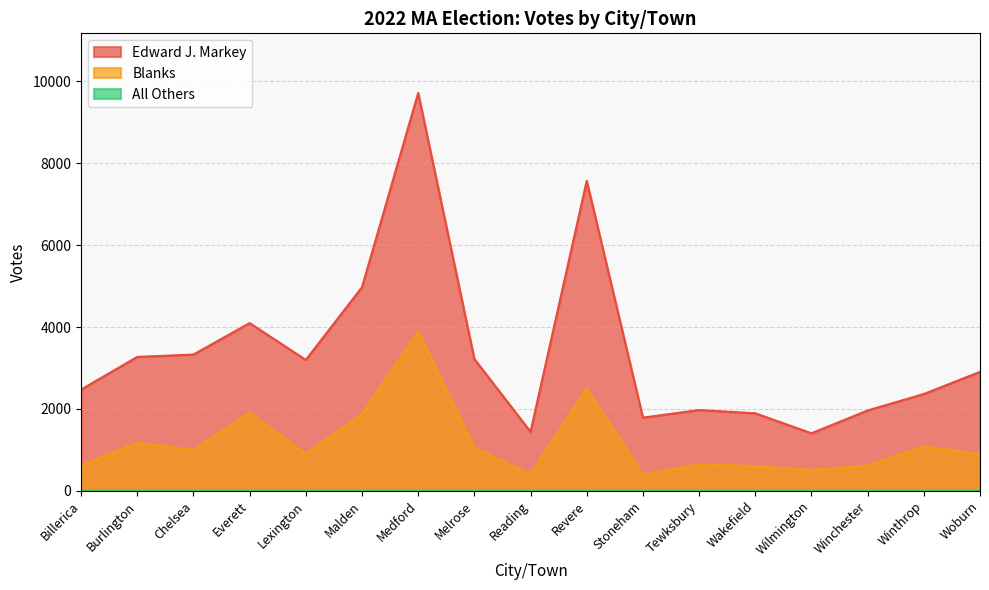

Reading left to right, what are all the values shown in this chart?

Edward J. Markey: Billerica=2472	Burlington=3270	Chelsea=3327	Everett=4096	Lexington=3197	Malden=4972	Medford=9715	Melrose=3219	Reading=1441	Revere=7570	Stoneham=1787	Tewksbury=1972	Wakefield=1893	Wilmington=1405	Winchester=1962	Winthrop=2364	Woburn=2905
Blanks: Billerica=620	Burlington=1173	Chelsea=997	Everett=1907	Lexington=897	Malden=1871	Medford=3887	Melrose=1054	Reading=404	Revere=2496	Stoneham=390	Tewksbury=647	Wakefield=602	Wilmington=507	Winchester=617	Winthrop=1085	Woburn=898
All Others: Billerica=0	Burlington=0	Chelsea=0	Everett=0	Lexington=0	Malden=0	Medford=0	Melrose=0	Reading=1	Revere=1	Stoneham=1	Tewksbury=1	Wakefield=0	Wilmington=0	Winchester=0	Winthrop=0	Woburn=1